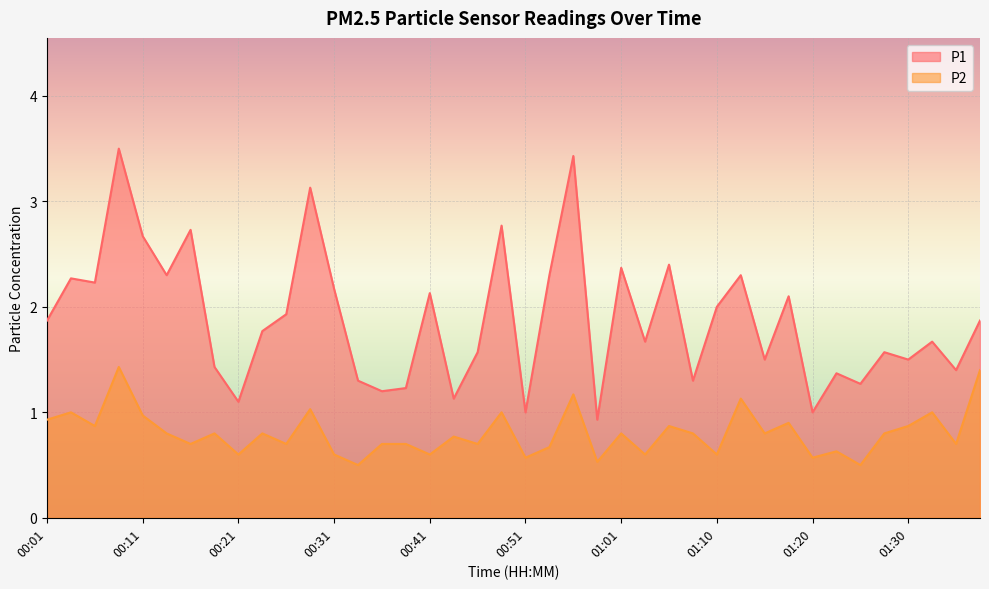

At how many categories does at least one series exceed 1?

37